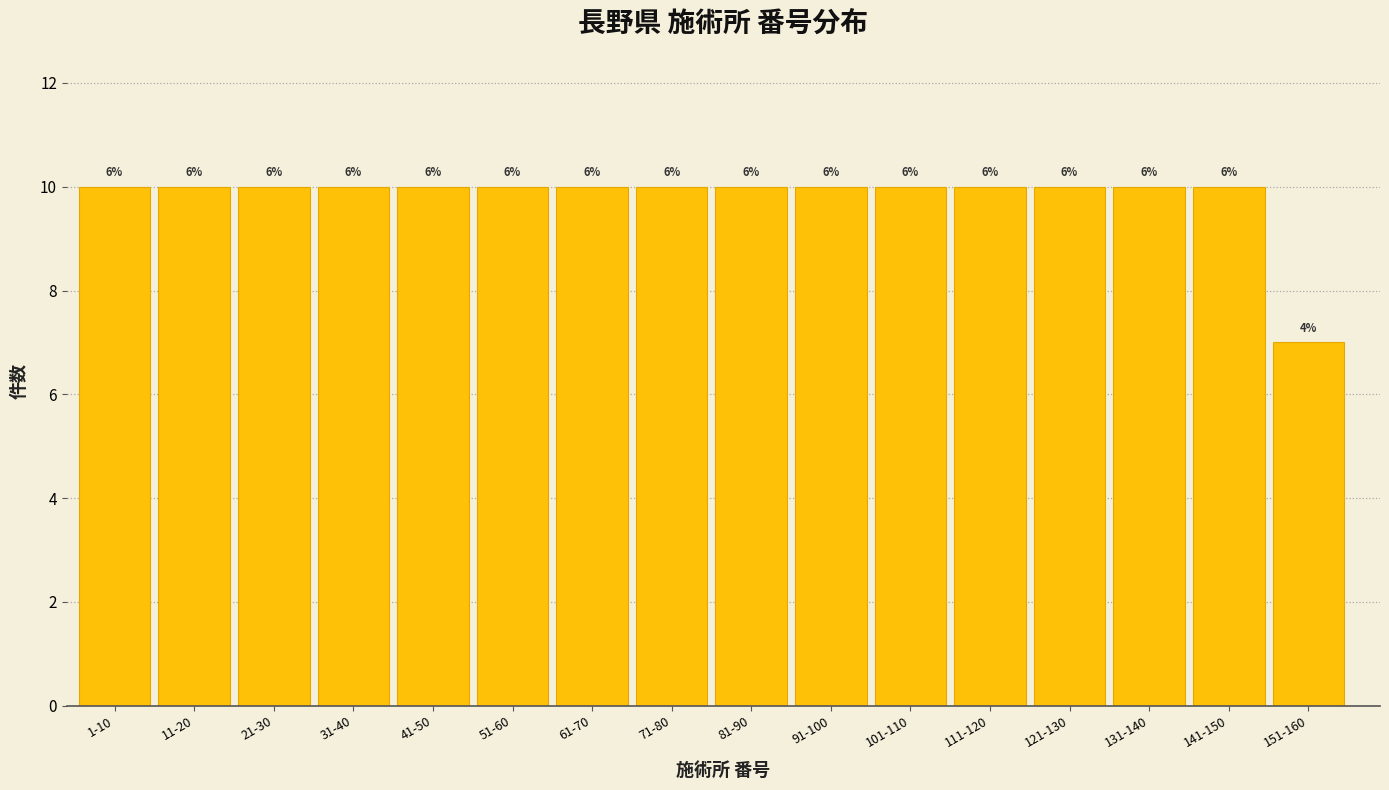

Are the bars horizontal?

No